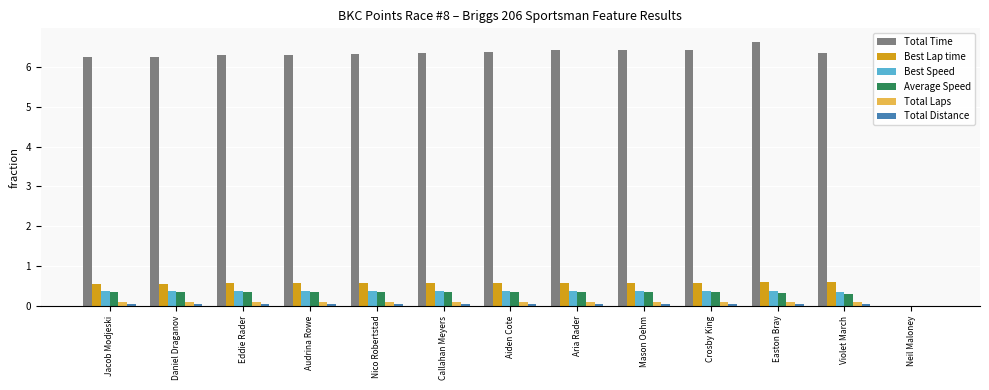

Which label corresponds to the largest value in the chart?

Easton Bray